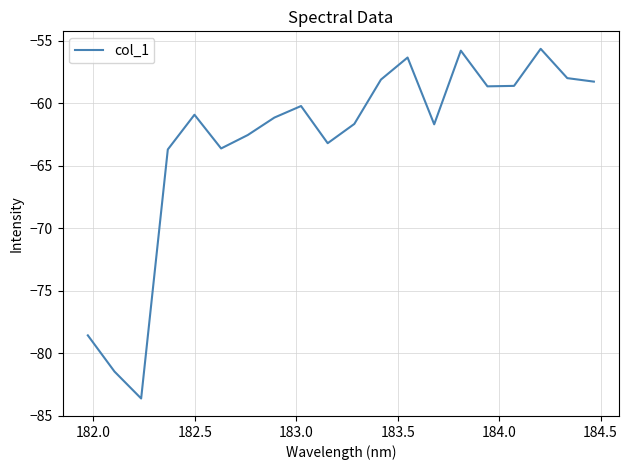

What is the maximum value shown in the chart?

-55.7